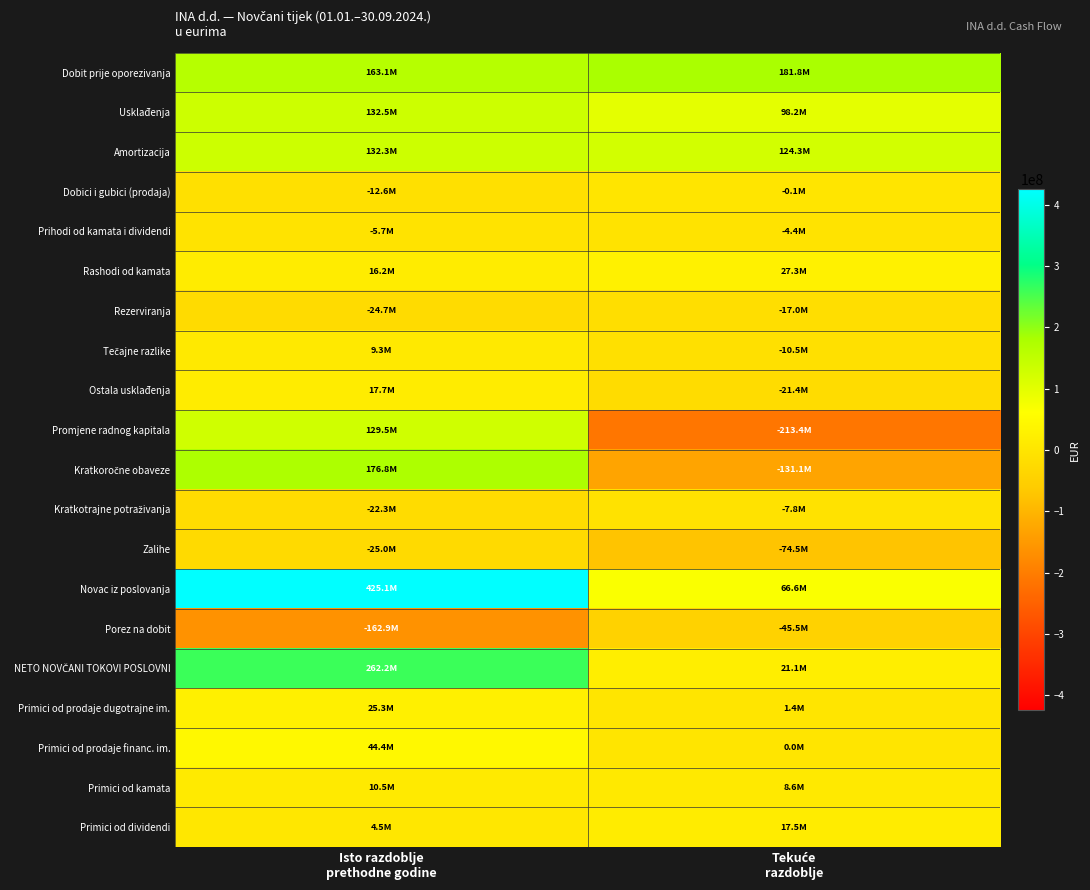

Which series has the largest total across all categories?

Novac iz poslovanja